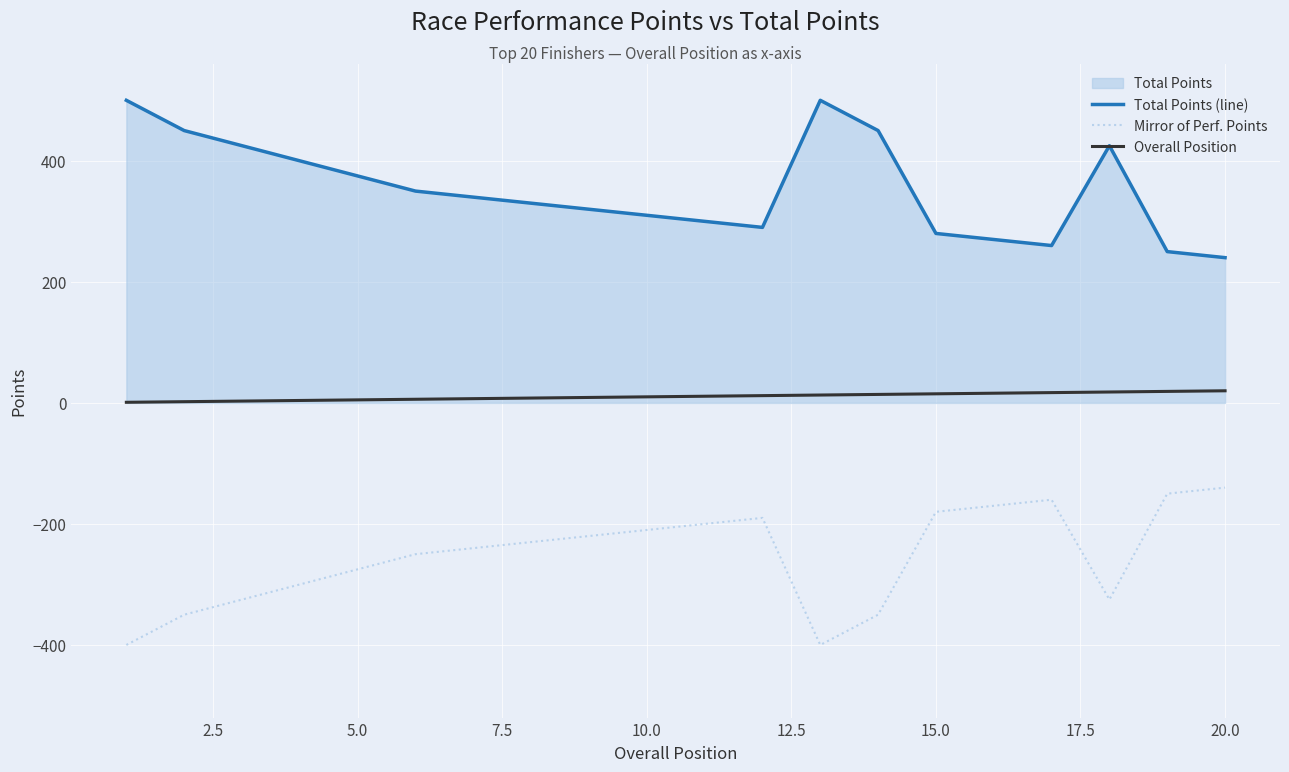

At 15.0, list the series in order from largest to smallest.

Total Points (line), Overall Position, Mirror of Perf. Points